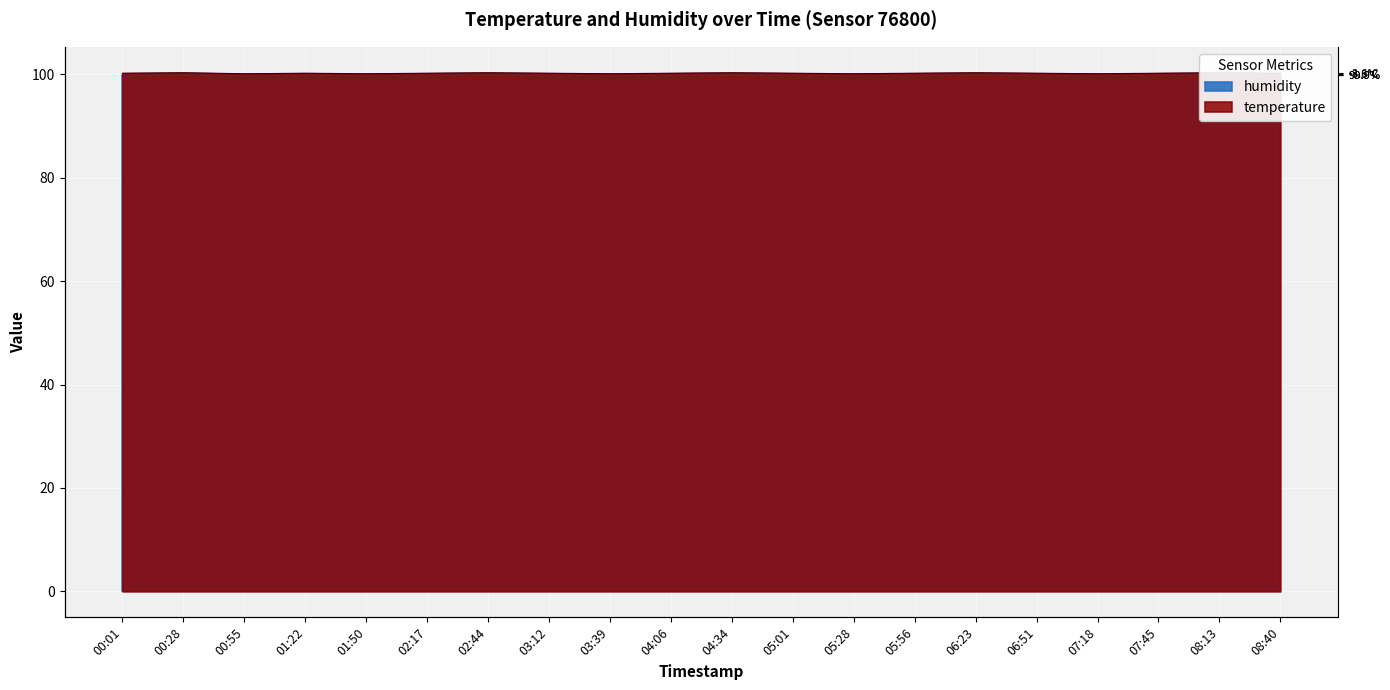

Reading left to right, what are all the values shown in this chart?

00:01=100.2	00:28=100.3	00:55=100.1	01:22=100.2	01:50=100.1	02:17=100.2	02:44=100.3	03:12=100.2	03:39=100.1	04:06=100.2	04:34=100.3	05:01=100.2	05:28=100.1	05:56=100.2	06:23=100.3	06:51=100.2	07:18=100.1	07:45=100.2	08:13=100.3	08:40=100.2